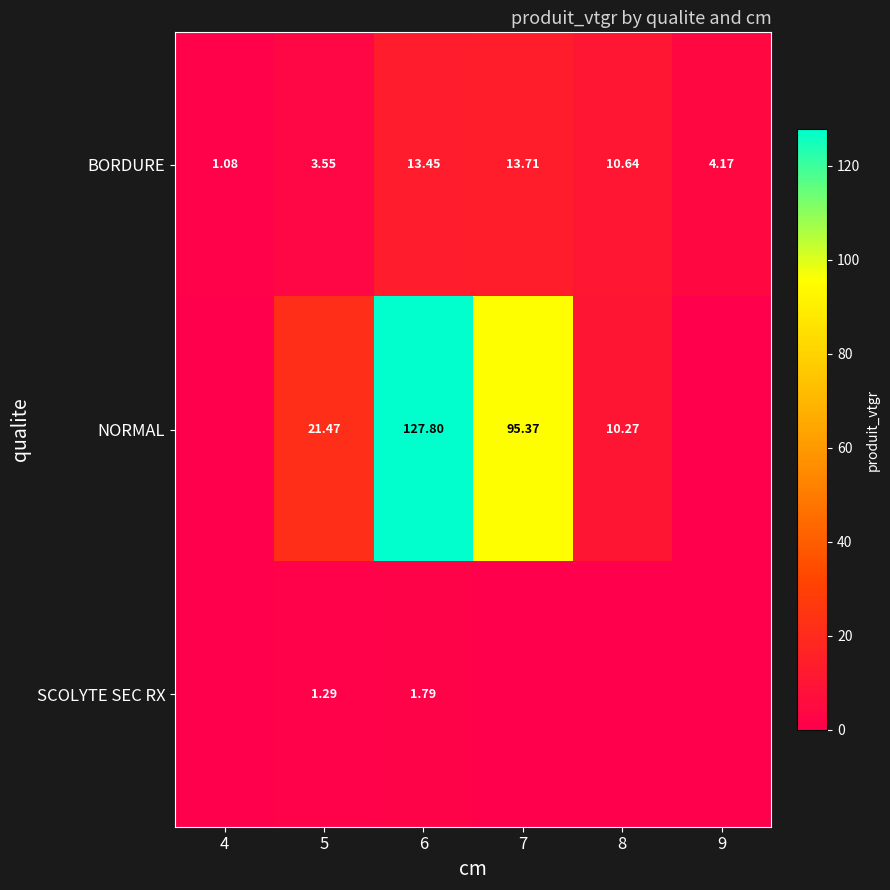

At which category does the chart reach its peak across all series?

6